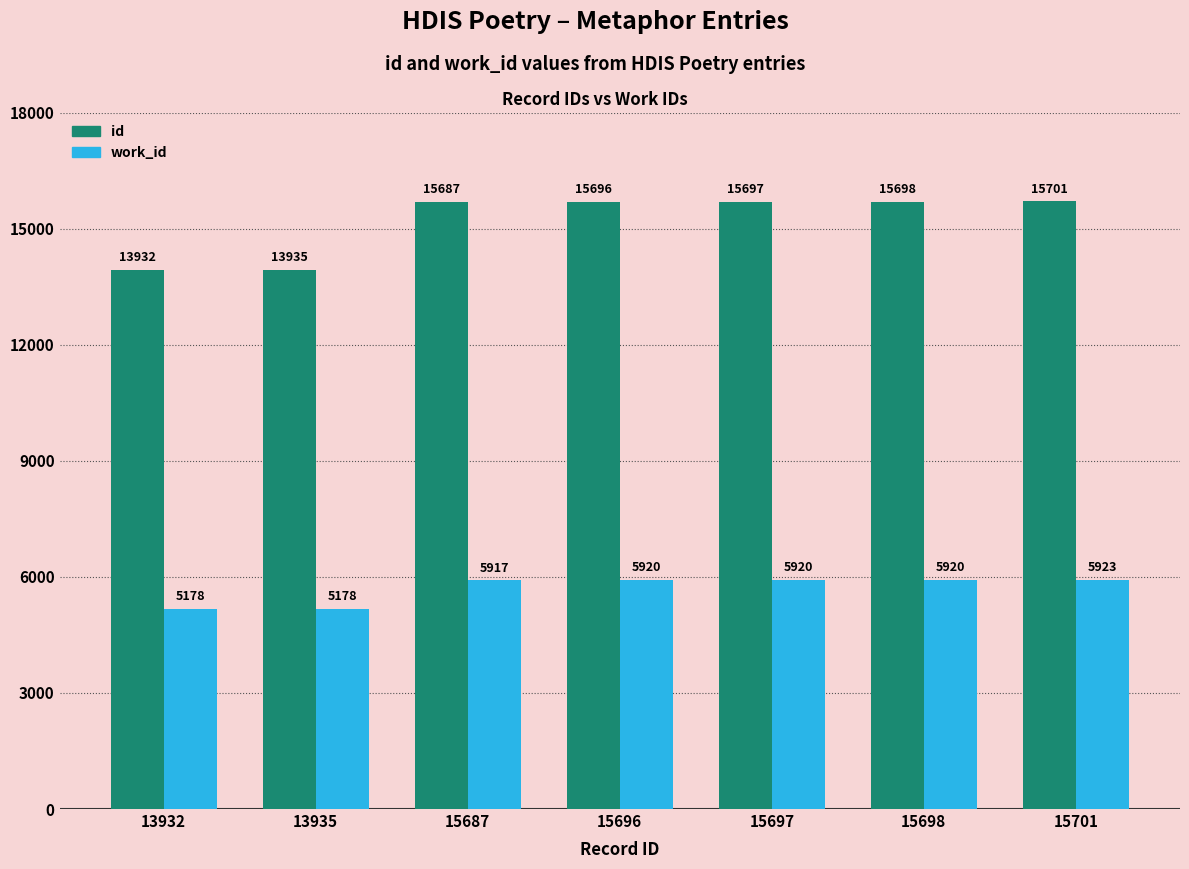

The value of work_id at 15698 is 2795. True or false?

False